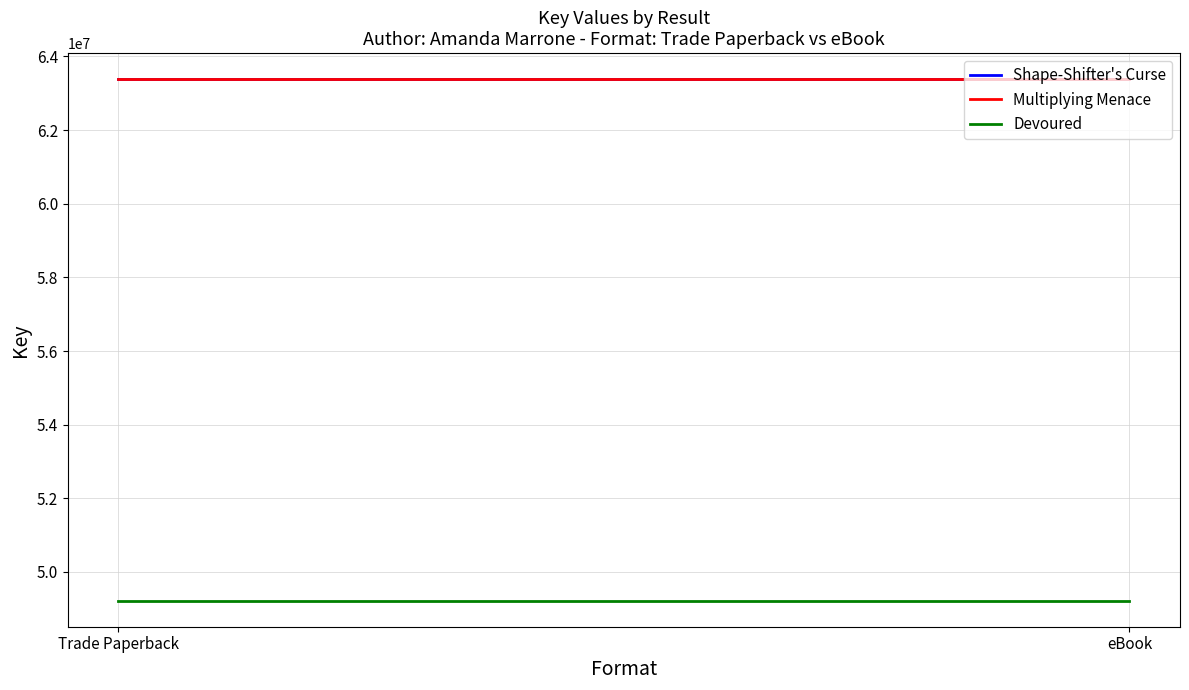

Does the chart display data point markers on the line(s)?

No